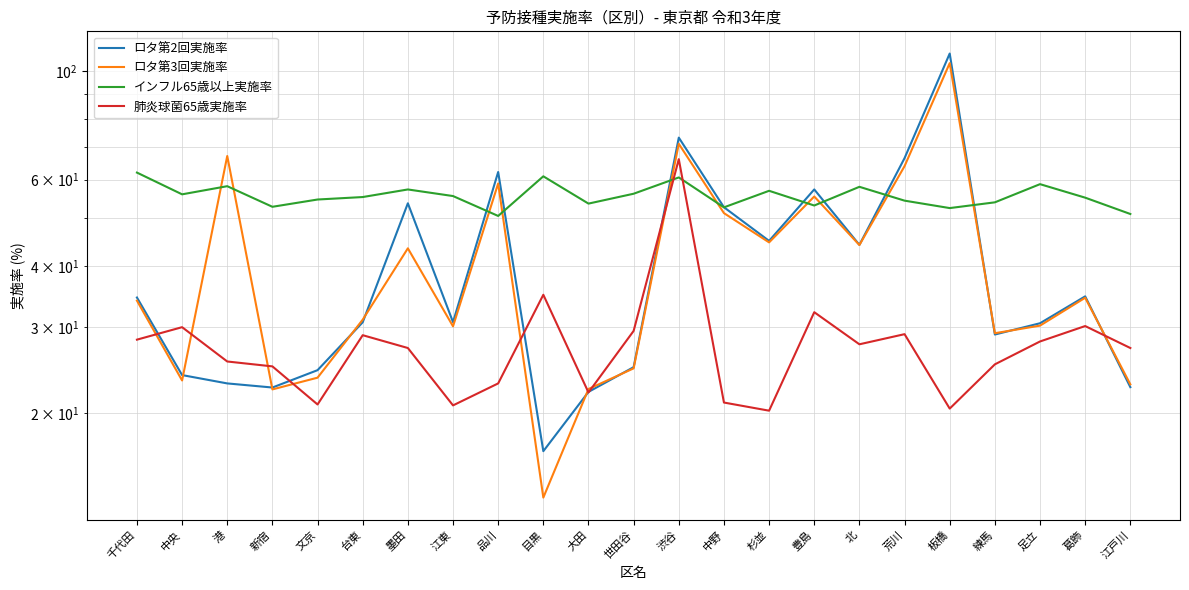

Reading left to right, extract all data points from this chart.

ロタ第2回実施率: 34.5	23.9	23.0	22.6	24.5	30.7	53.7	30.7	62.2	16.7	22.1	24.8	73.1	52.7	45.0	57.3	44.1	66.4	108.7	28.9	30.5	34.6	22.6
ロタ第3回実施率: 34.0	23.3	67.1	22.4	23.6	31.0	43.4	30.1	58.9	13.4	22.4	24.7	71.0	51.3	44.7	55.4	44.1	64.0	103.9	29.1	30.2	34.4	22.9
インフル65歳以上実施率: 62.0	56.0	58.2	52.8	54.6	55.3	57.3	55.5	50.6	61.0	53.6	56.2	60.6	52.7	56.9	53.1	58.0	54.4	52.5	53.9	58.8	55.1	51.0
肺炎球菌65歳実施率: 28.2	30.0	25.5	24.9	20.8	28.9	27.2	20.7	23.0	34.9	22.0	29.4	66.1	21.0	20.2	32.1	27.6	29.0	20.4	25.1	28.0	30.1	27.2